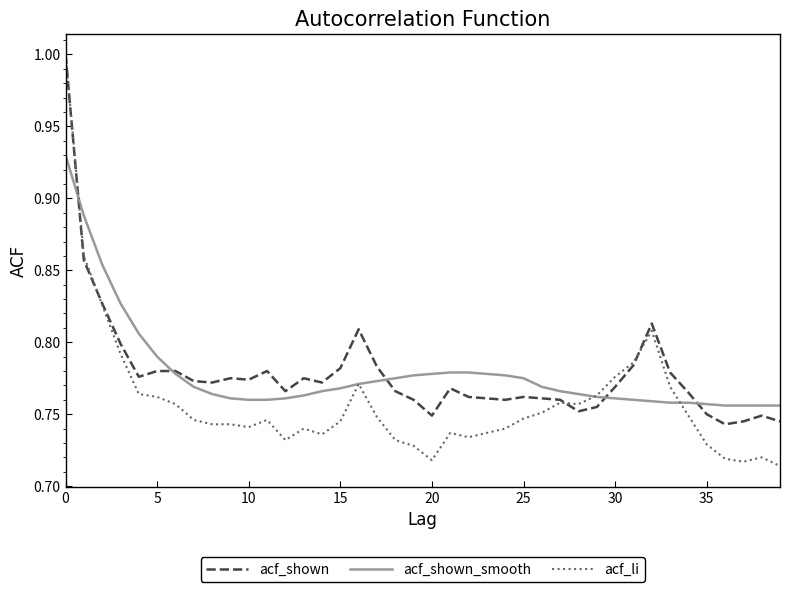

Does the chart have visible grid lines?

No